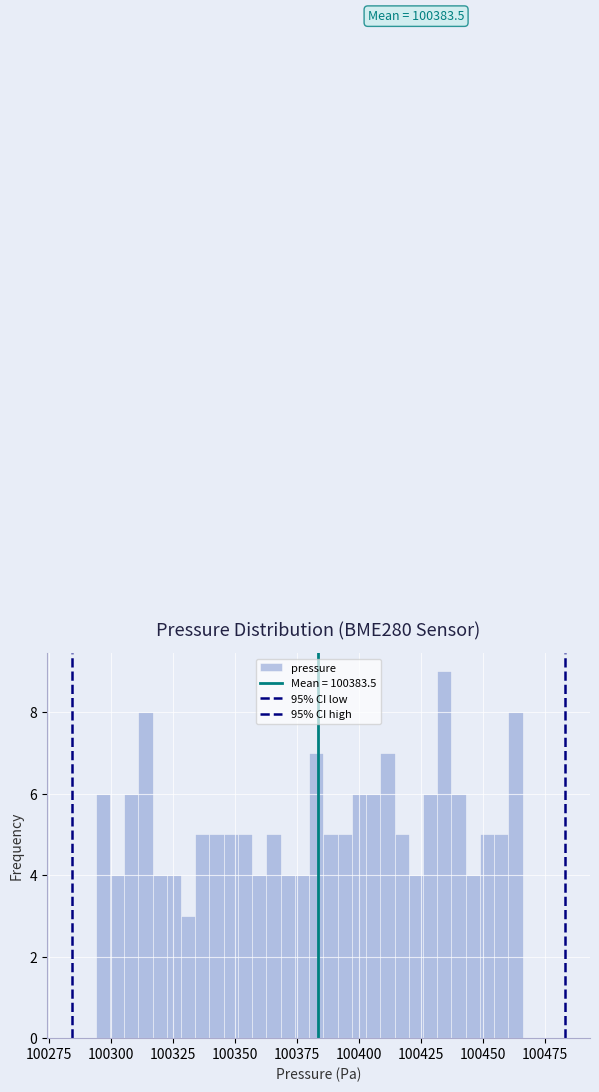

Read against the x-axis, roughly where is the centre of the tallest bar?

100435